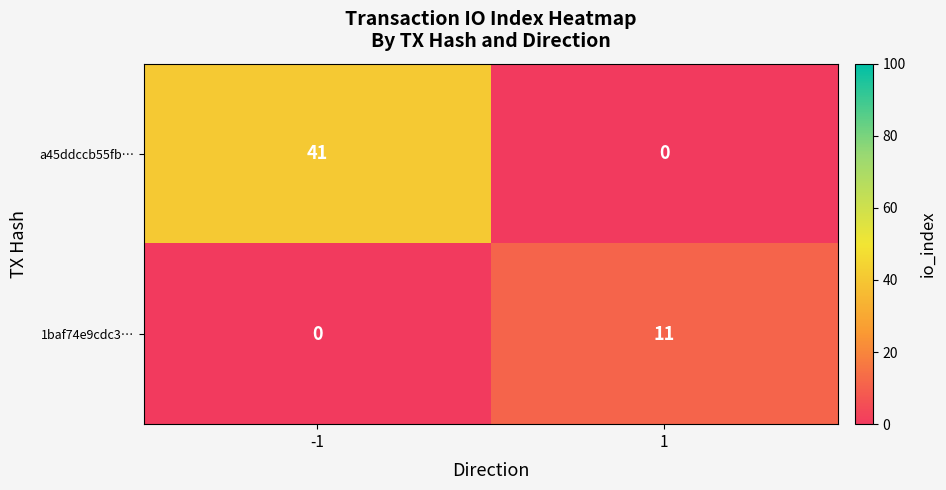

Is it true that a45ddccb55fb… equals -18 at 1?

False